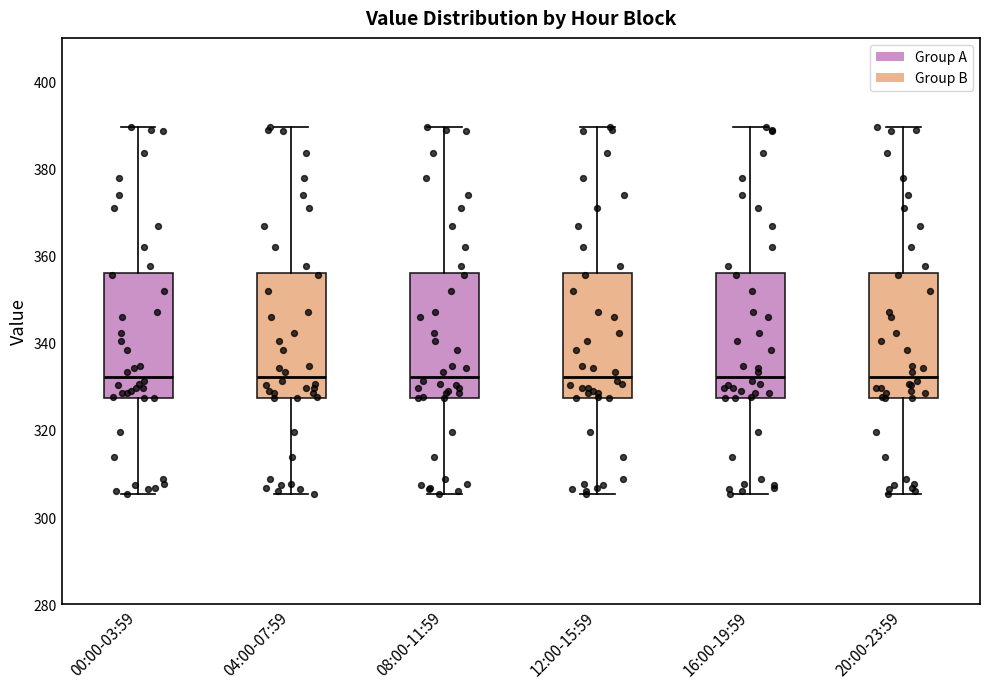

Where does the upper whisker of the box for 04:00-07:59 end on the y-axis? The values are not printed on the chart, so give them approximately, as read against the axis.

390